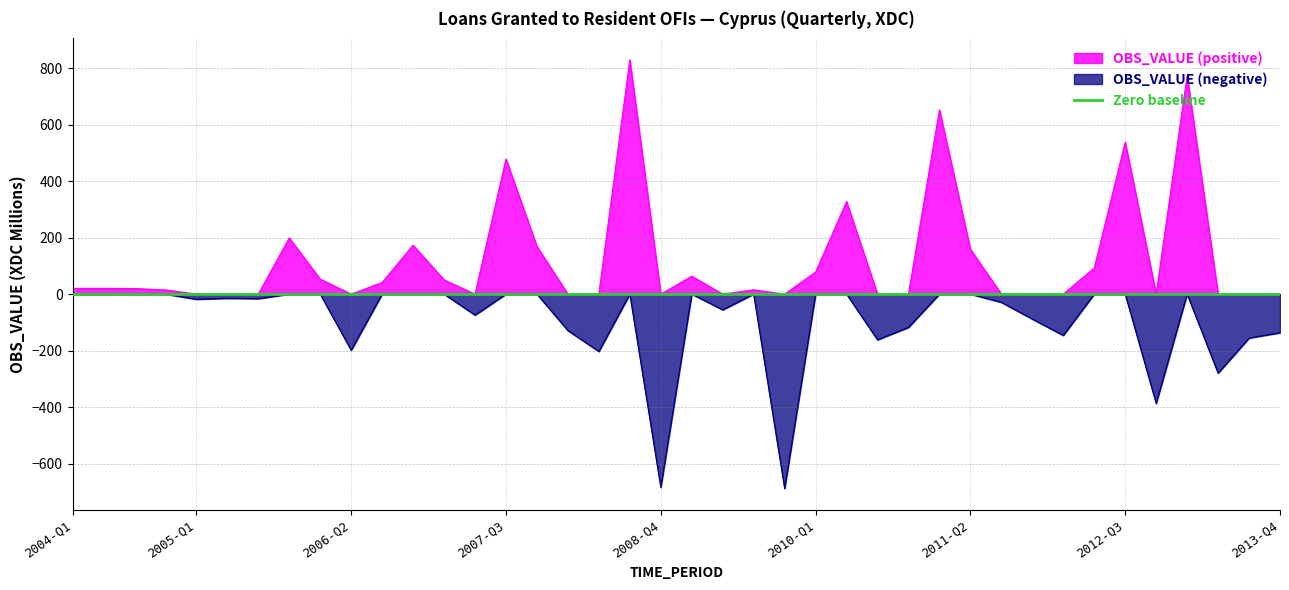

True or false: the data shows -316.9 at 2006-Q2.

False